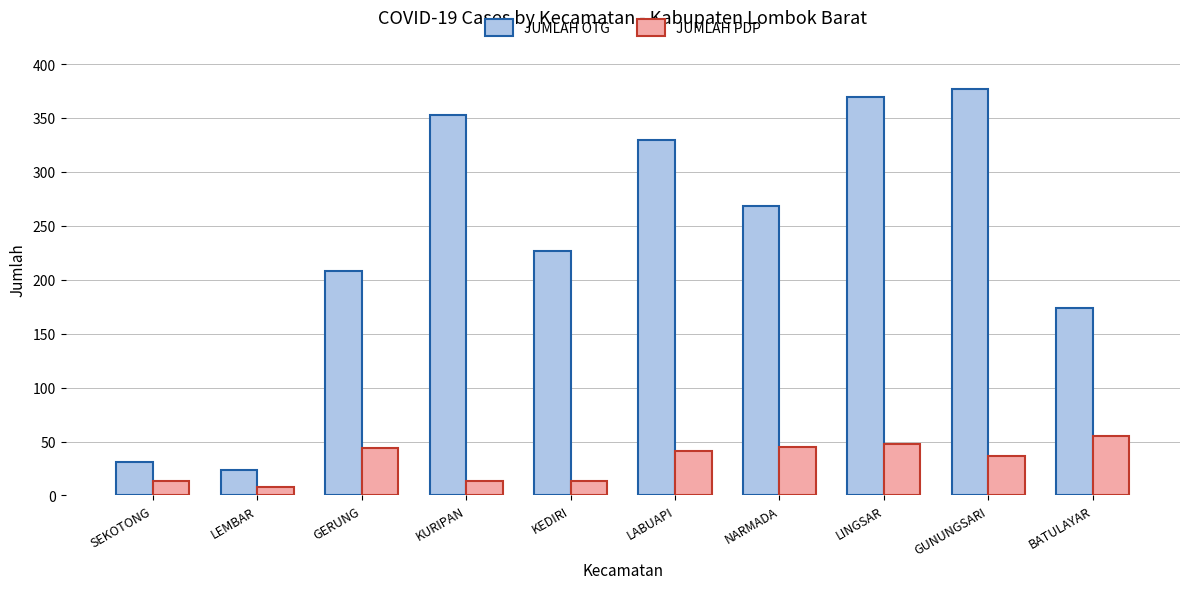

List the series in order of their overall mean, lowest first.

JUMLAH PDP, JUMLAH OTG